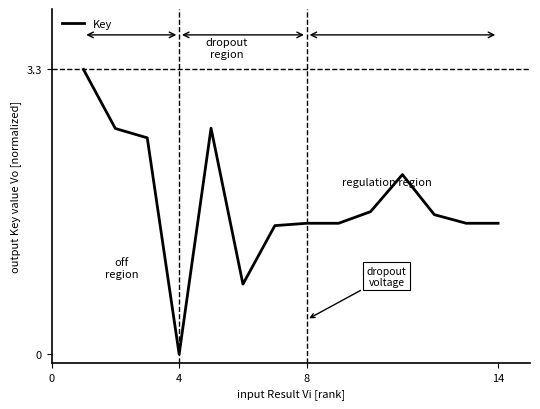

Count the number of data series in this chart.

1